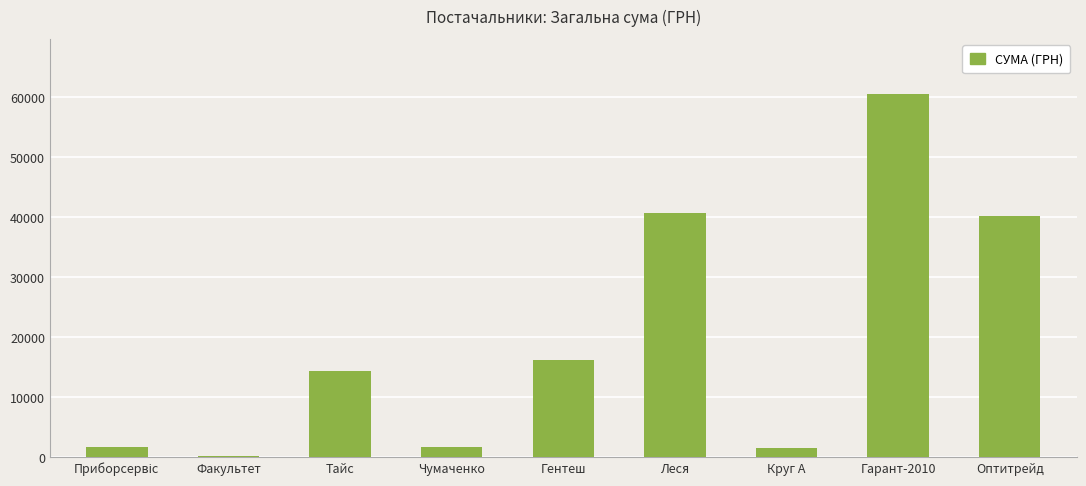

What is the approximate value at Чумаченко?

1647.0